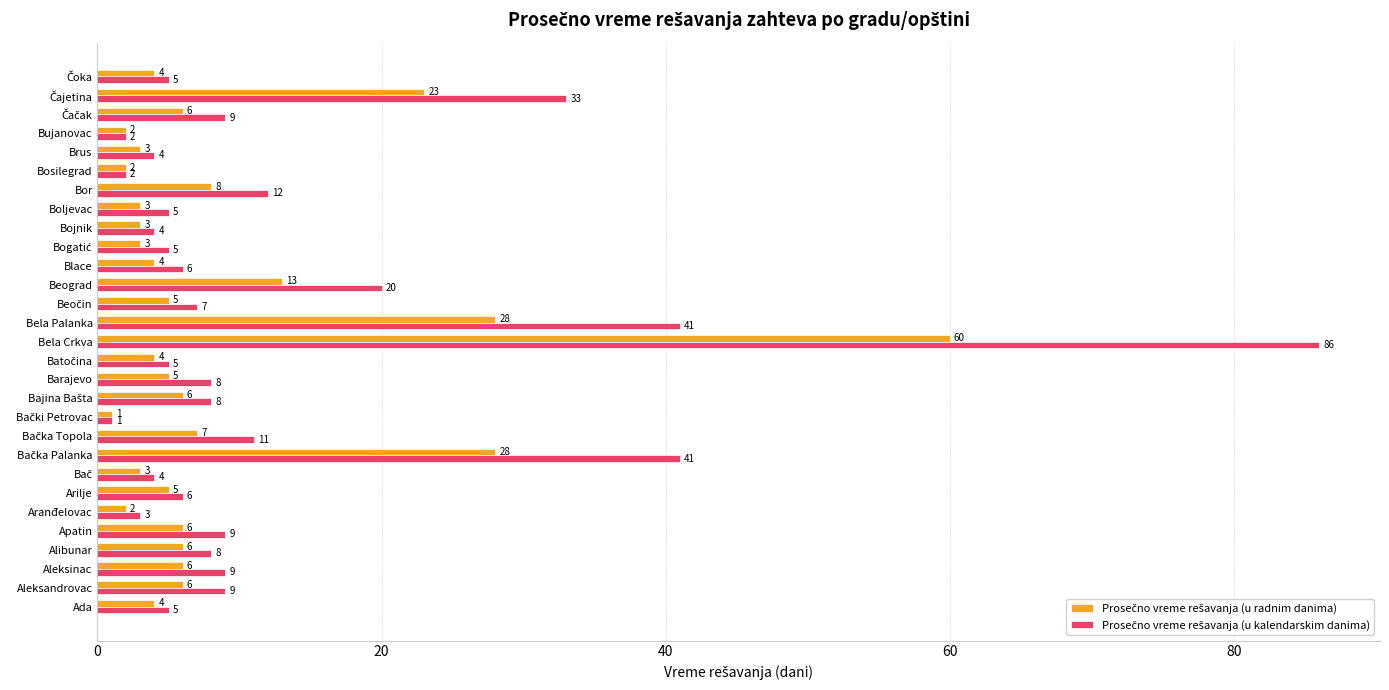

What is the total value across all series at Beograd?

33